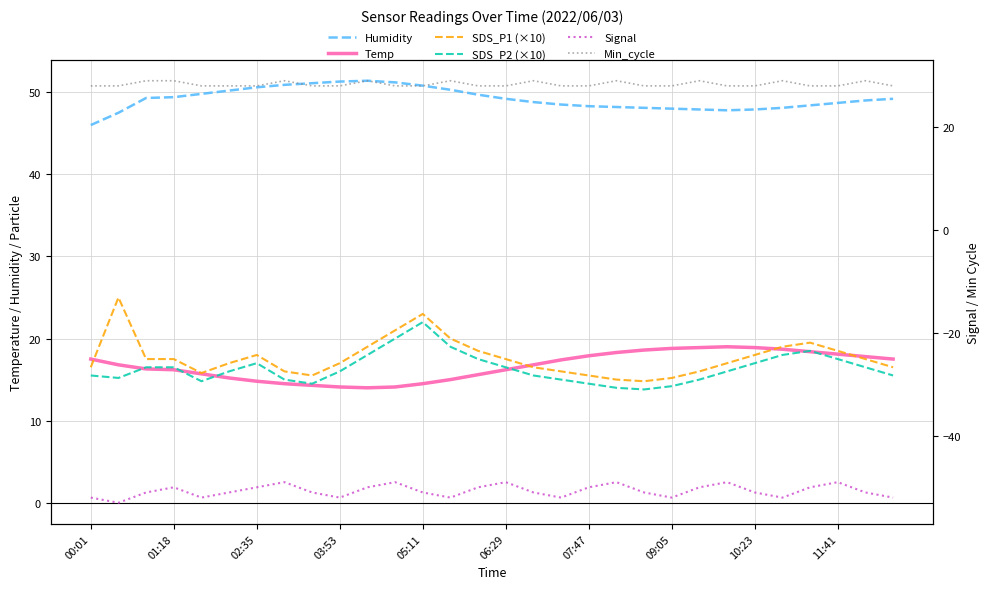

Reading right to left, list all the values displayed in this chart.

Humidity: 49.2	49.0	48.7	48.4	48.1	47.9	47.8	47.9	48.0	48.1	48.2	48.3	48.5	48.8	49.2	49.7	50.3	50.8	51.2	51.4	51.3	51.1	50.9	50.6	50.2	49.8	49.4	49.3	47.5	46.0
Temp: 17.5	17.8	18.1	18.4	18.7	18.9	19.0	18.9	18.8	18.6	18.3	17.9	17.4	16.8	16.2	15.6	15.0	14.5	14.1	14.0	14.1	14.3	14.5	14.8	15.2	15.7	16.2	16.3	16.8	17.5
SDS_P1 (×10): 16.5	17.5	18.5	19.5	19.0	18.0	17.0	16.0	15.2	14.8	15.0	15.5	16.0	16.5	17.5	18.5	20.0	23.0	21.0	19.0	17.0	15.5	16.0	18.0	17.0	15.8	17.5	17.5	25.0	16.5
SDS_P2 (×10): 15.5	16.5	17.5	18.5	18.0	17.0	16.0	15.0	14.2	13.8	14.0	14.5	15.0	15.5	16.5	17.5	19.0	22.0	20.0	18.0	16.0	14.5	15.0	17.0	16.0	14.8	16.5	16.5	15.2	15.5
Signal: -52.0	-51.0	-49.0	-50.0	-52.0	-51.0	-49.0	-50.0	-52.0	-51.0	-49.0	-50.0	-52.0	-51.0	-49.0	-50.0	-52.0	-51.0	-49.0	-50.0	-52.0	-51.0	-49.0	-50.0	-51.0	-52.0	-50.0	-51.0	-53.0	-52.0
Min_cycle: 28.0	29.0	28.0	28.0	29.0	28.0	28.0	29.0	28.0	28.0	29.0	28.0	28.0	29.0	28.0	28.0	29.0	28.0	28.0	29.0	28.0	28.0	29.0	28.0	28.0	28.0	29.0	29.0	28.0	28.0